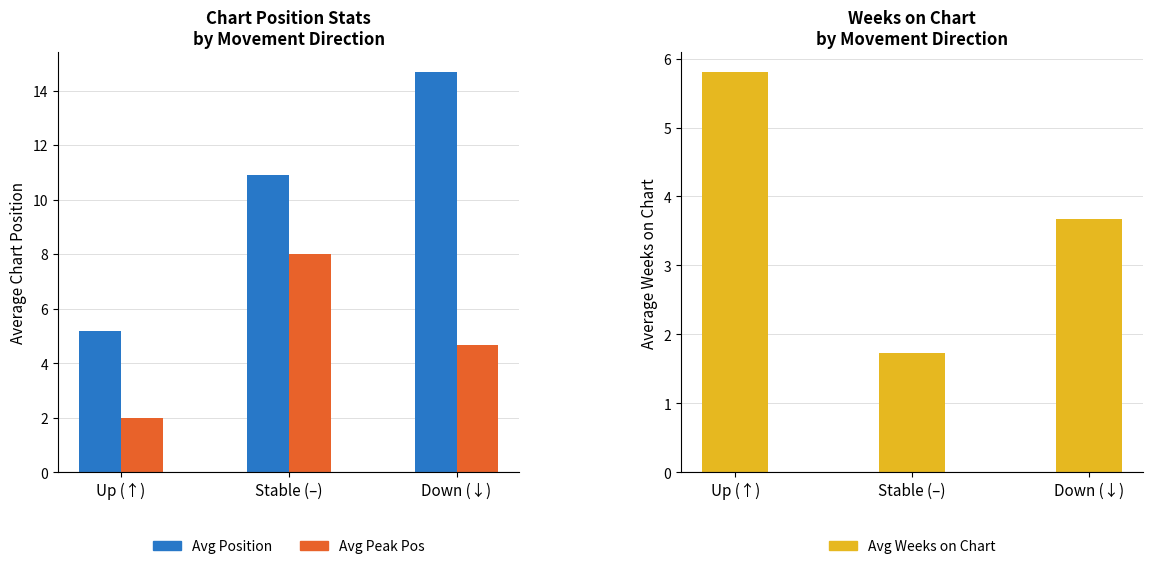

Is it true that Avg Position equals 3.3 at Stable (–)?

False